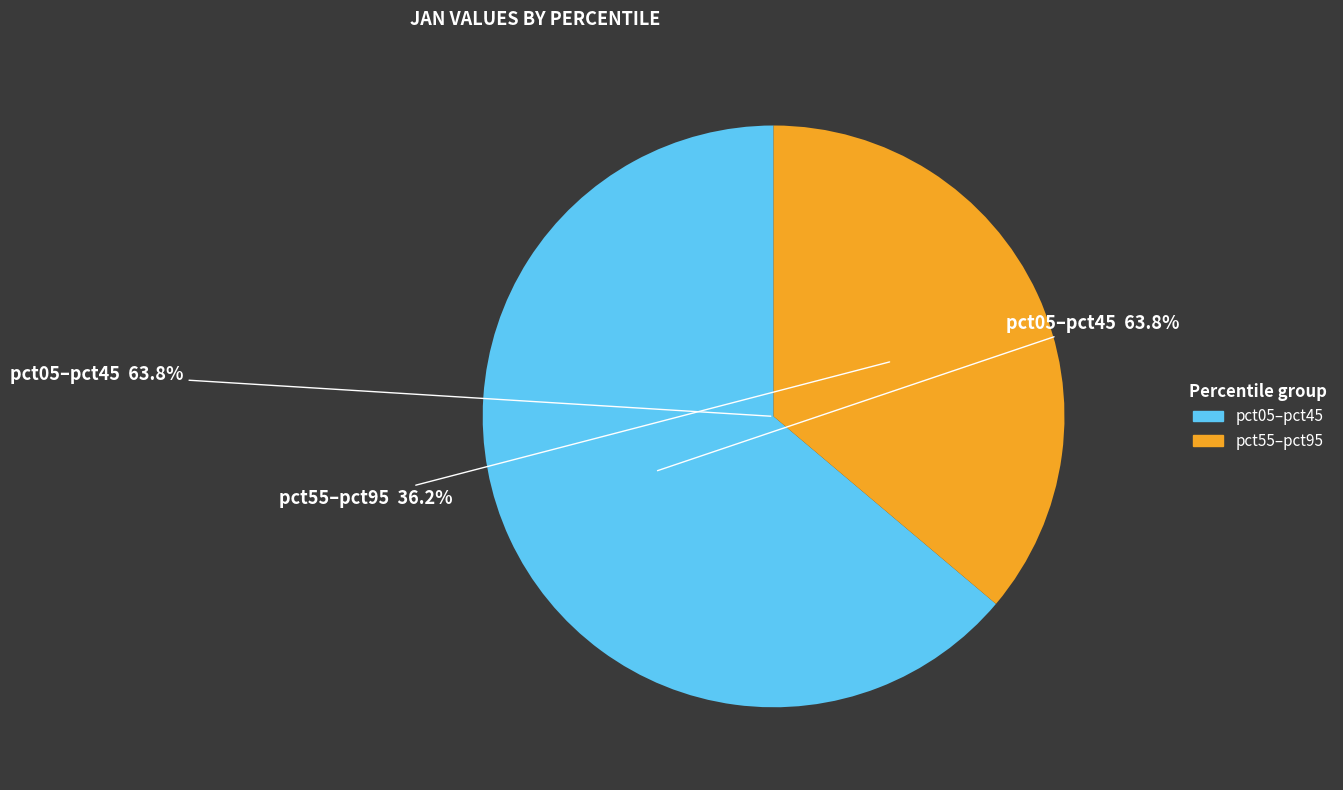

Does pct25 account for over 50% of the chart?

No